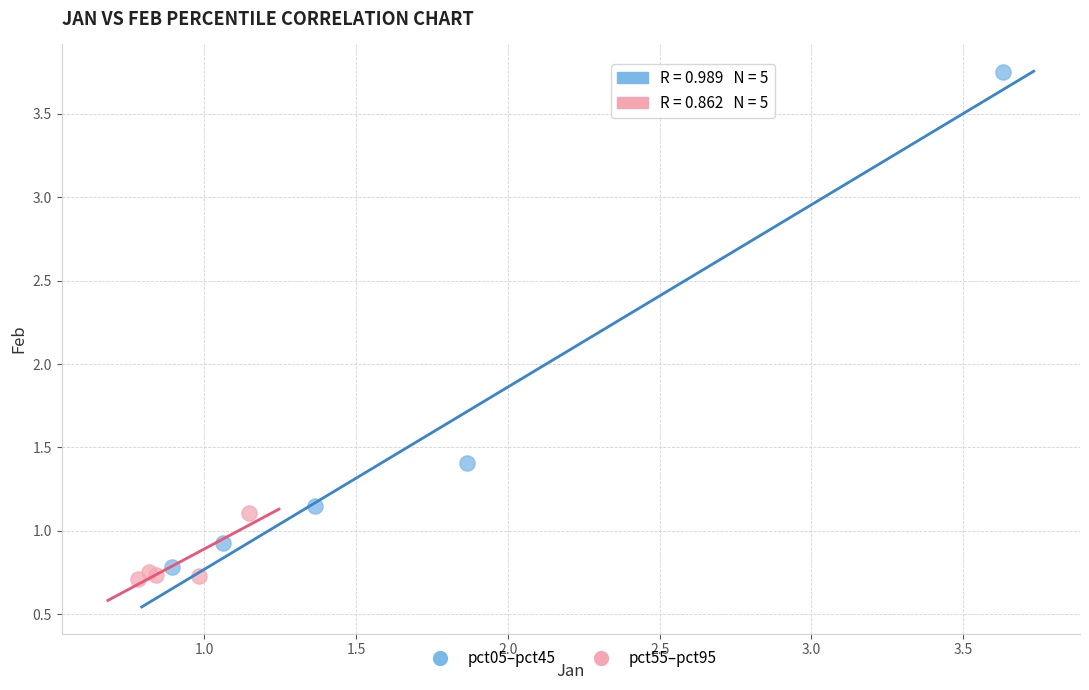

Which series has the widest spread of Y values?

pct05–pct45